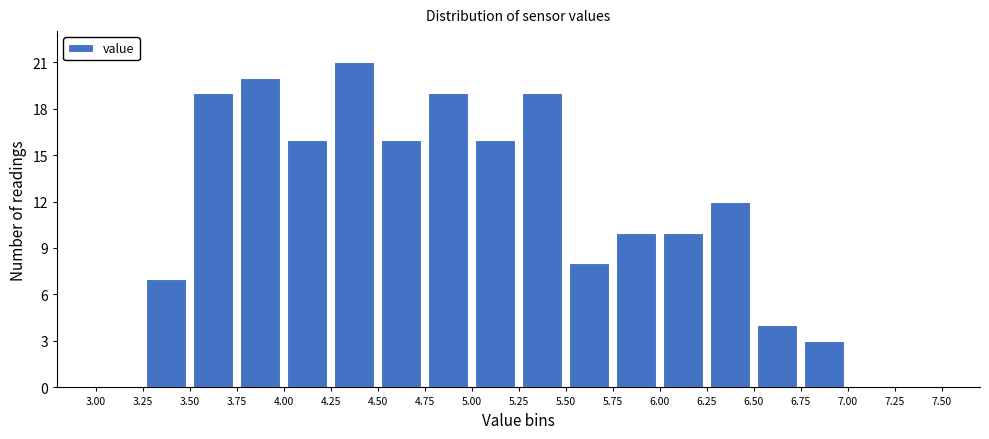

Reading left to right, list every bar in this chart as the range it spans on the x-axis followed by its height. The values are not printed on the chart, so give them approximately, as read against the axis.

3.00 to 3.25: 0
3.25 to 3.50: 7
3.50 to 3.75: 19
3.75 to 4.00: 20
4.00 to 4.25: 16
4.25 to 4.50: 21
4.50 to 4.75: 16
4.75 to 5.00: 19
5.00 to 5.25: 16
5.25 to 5.50: 19
5.50 to 5.75: 8
5.75 to 6.00: 10
6.00 to 6.25: 10
6.25 to 6.50: 12
6.50 to 6.75: 4
6.75 to 7.00: 3
7.00 to 7.25: 0
7.25 to 7.50: 0